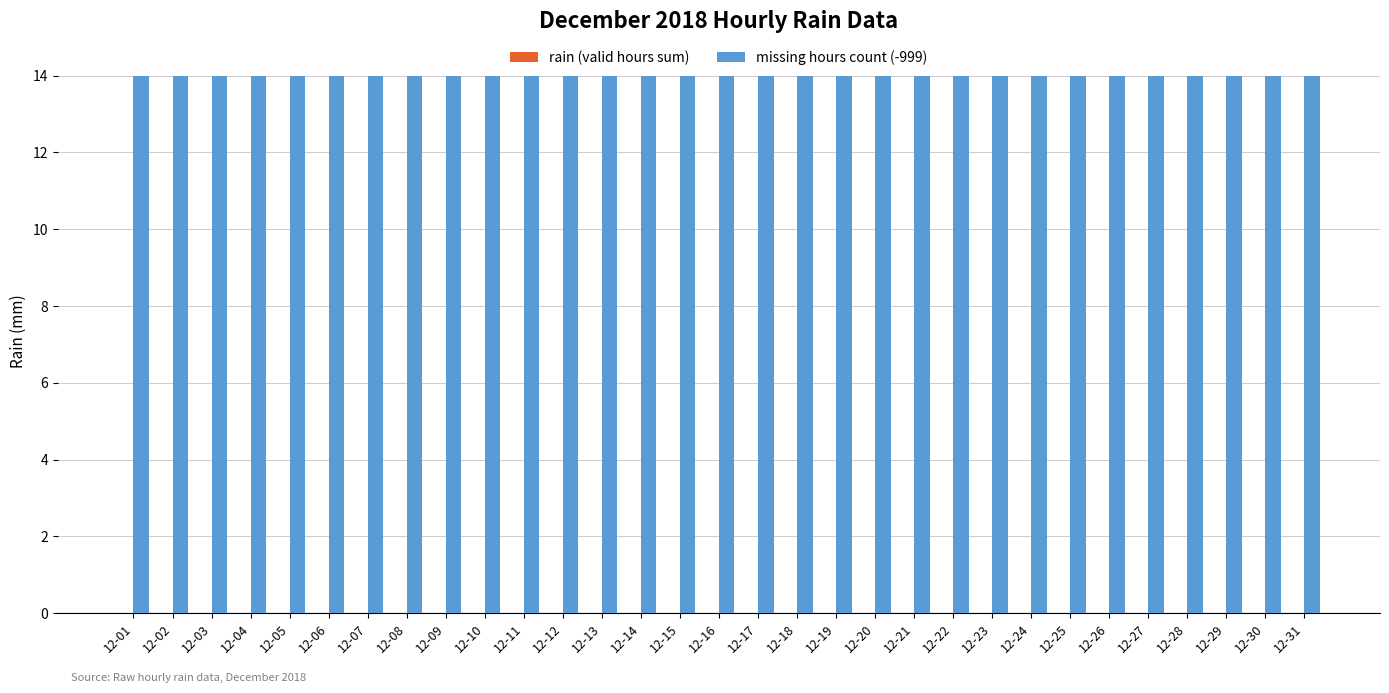

At 12-23, list the series in order from smallest to largest.

rain (valid hours sum), missing hours count (-999)